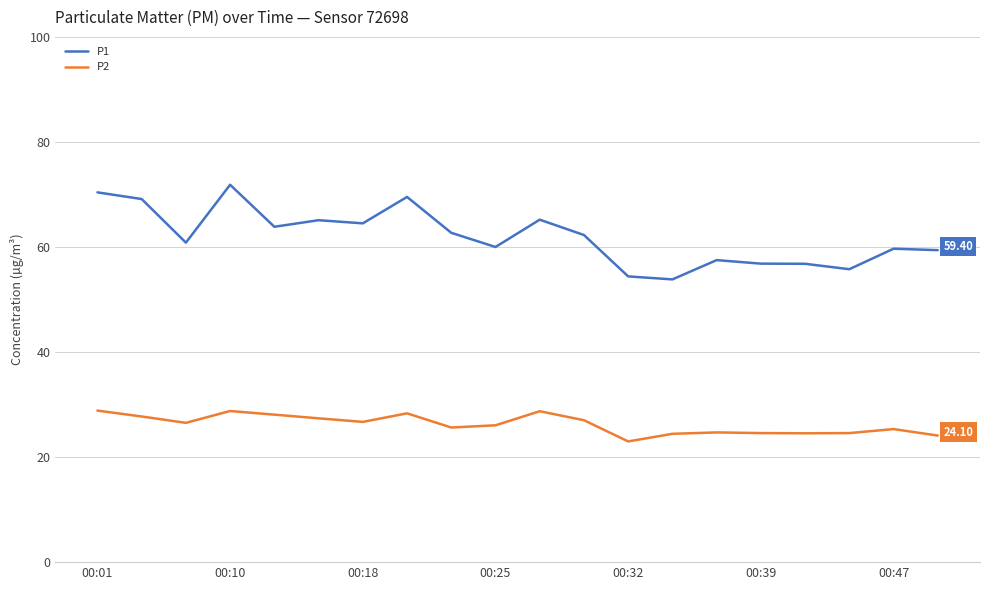

True or false: P1 and P2 intersect in this chart.

False